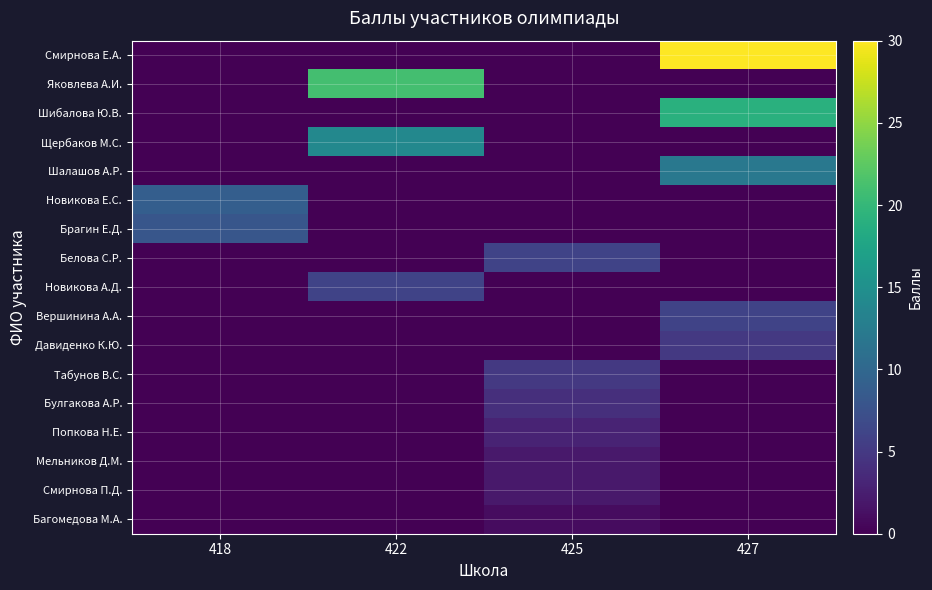

How many data points does each series have?

4